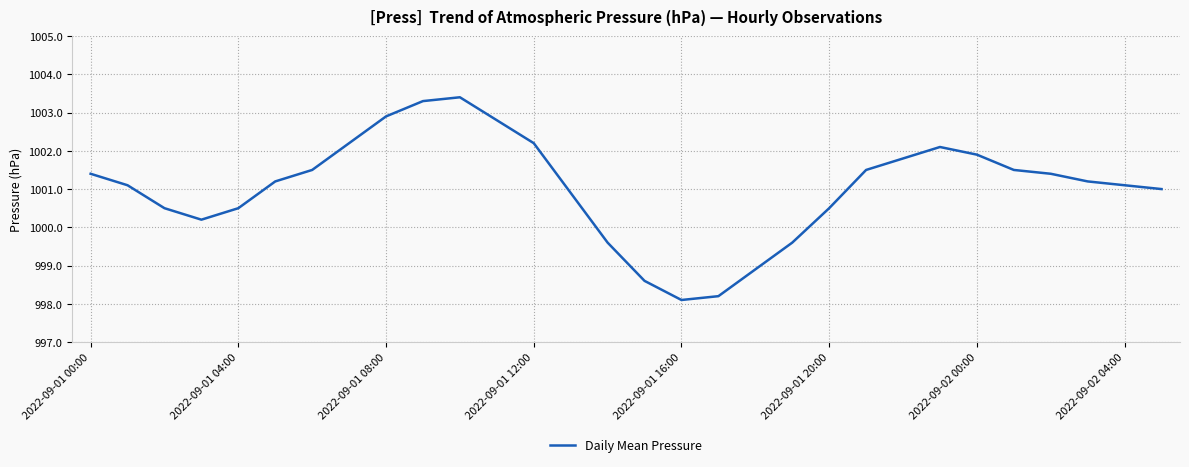

What is the difference between the maximum and minimum values?

5.3